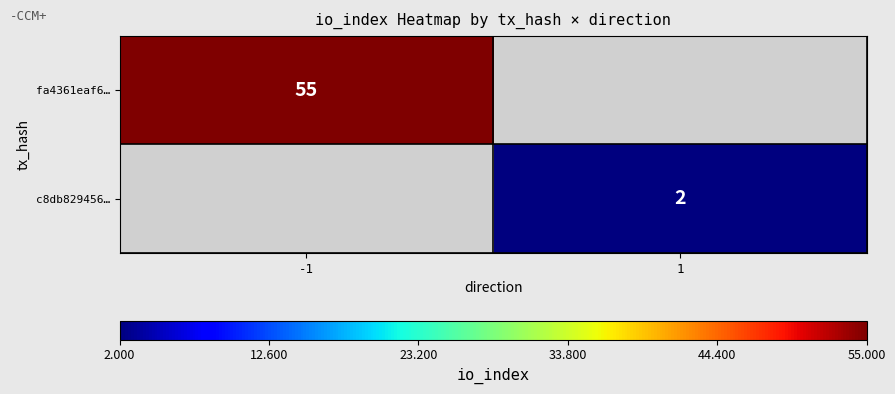

The c8db829456… series shows 2 at 1. True or false?

True